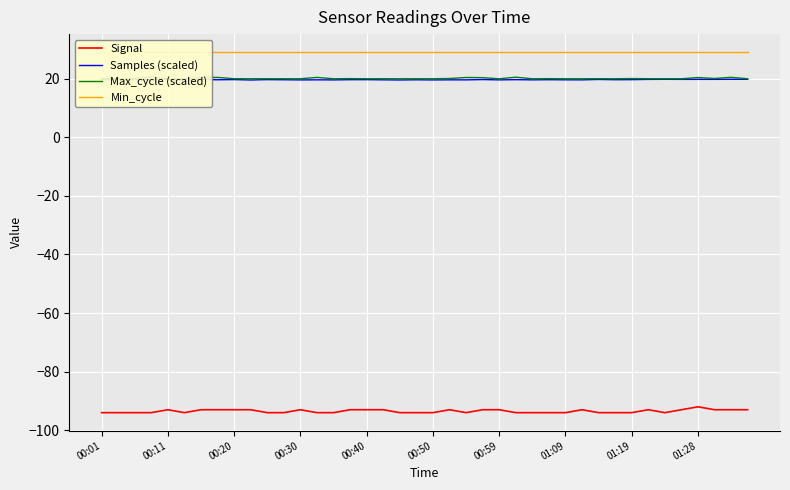

Reading left to right, list all the values displayed in this chart.

Signal: -94.0	-94.0	-94.0	-94.0	-93.0	-94.0	-93.0	-93.0	-93.0	-93.0	-94.0	-94.0	-93.0	-94.0	-94.0	-93.0	-93.0	-93.0	-94.0	-94.0	-94.0	-93.0	-94.0	-93.0	-93.0	-94.0	-94.0	-94.0	-94.0	-93.0	-94.0	-94.0	-94.0	-93.0	-94.0	-93.0	-92.0	-93.0	-93.0	-93.0
Samples (scaled): 19.6	19.6	19.6	19.6	19.7	19.6	19.7	19.6	19.6	19.5	19.6	19.6	19.5	19.6	19.5	19.6	19.6	19.6	19.5	19.6	19.5	19.6	19.5	19.6	19.5	19.6	19.5	19.6	19.6	19.5	19.7	19.6	19.6	19.7	19.7	19.7	19.7	19.7	19.7	19.7
Max_cycle (scaled): 19.9	19.9	20.0	20.5	19.9	19.9	20.3	20.4	19.9	19.9	19.9	19.9	19.9	20.4	19.9	20.0	19.9	19.9	19.9	19.9	19.9	20.0	20.4	20.3	19.9	20.5	19.9	20.0	19.9	19.9	19.9	19.9	20.0	19.9	19.9	19.9	20.3	20.0	20.4	19.9
Min_cycle: 29.0	29.0	29.0	29.0	29.0	29.0	29.0	29.0	29.0	29.0	29.0	29.0	29.0	29.0	29.0	29.0	29.0	29.0	29.0	29.0	29.0	29.0	29.0	29.0	29.0	29.0	29.0	29.0	29.0	29.0	29.0	29.0	29.0	29.0	29.0	29.0	29.0	29.0	29.0	29.0